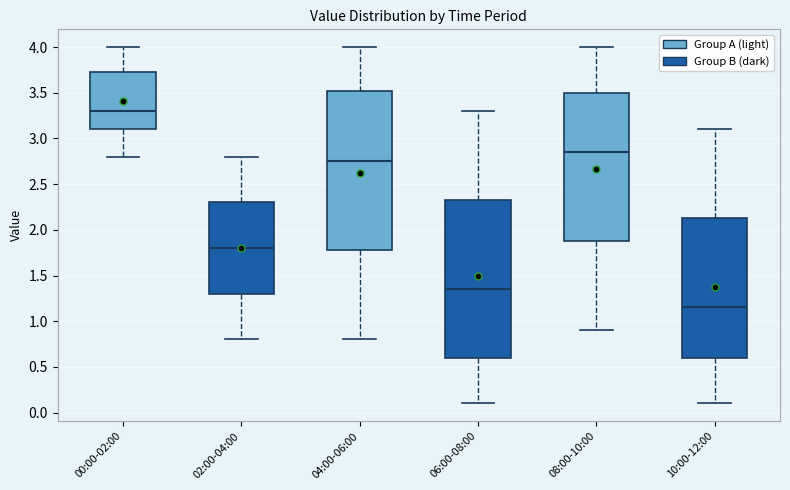

Which box's median line is the lowest?

10:00-12:00